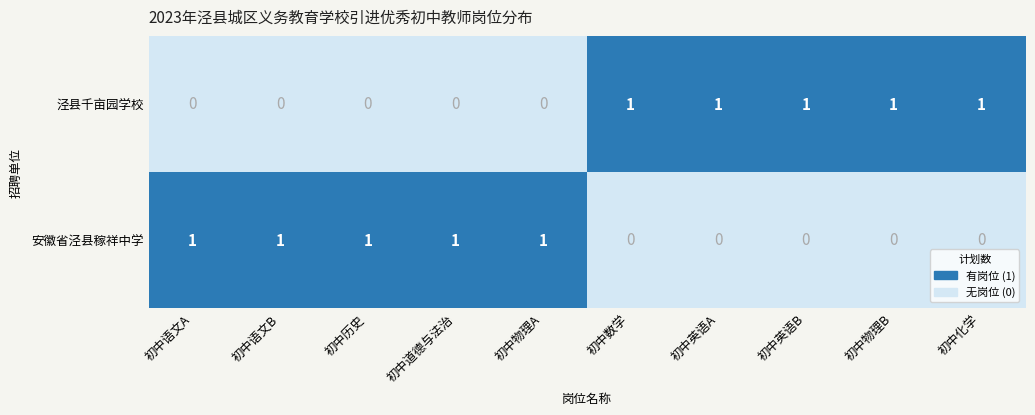

Between 初中语文B and 初中语文A, which is larger?

初中语文B